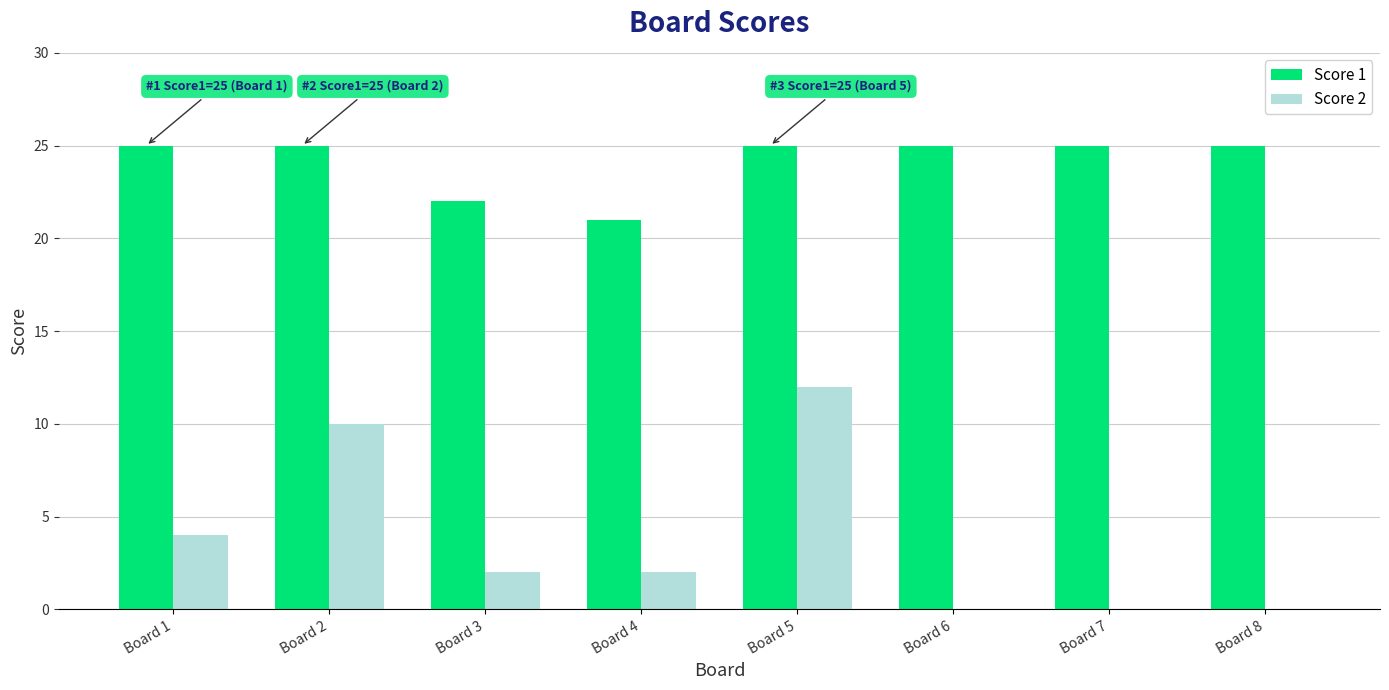

Which series has the largest range (max minus min)?

Score 2